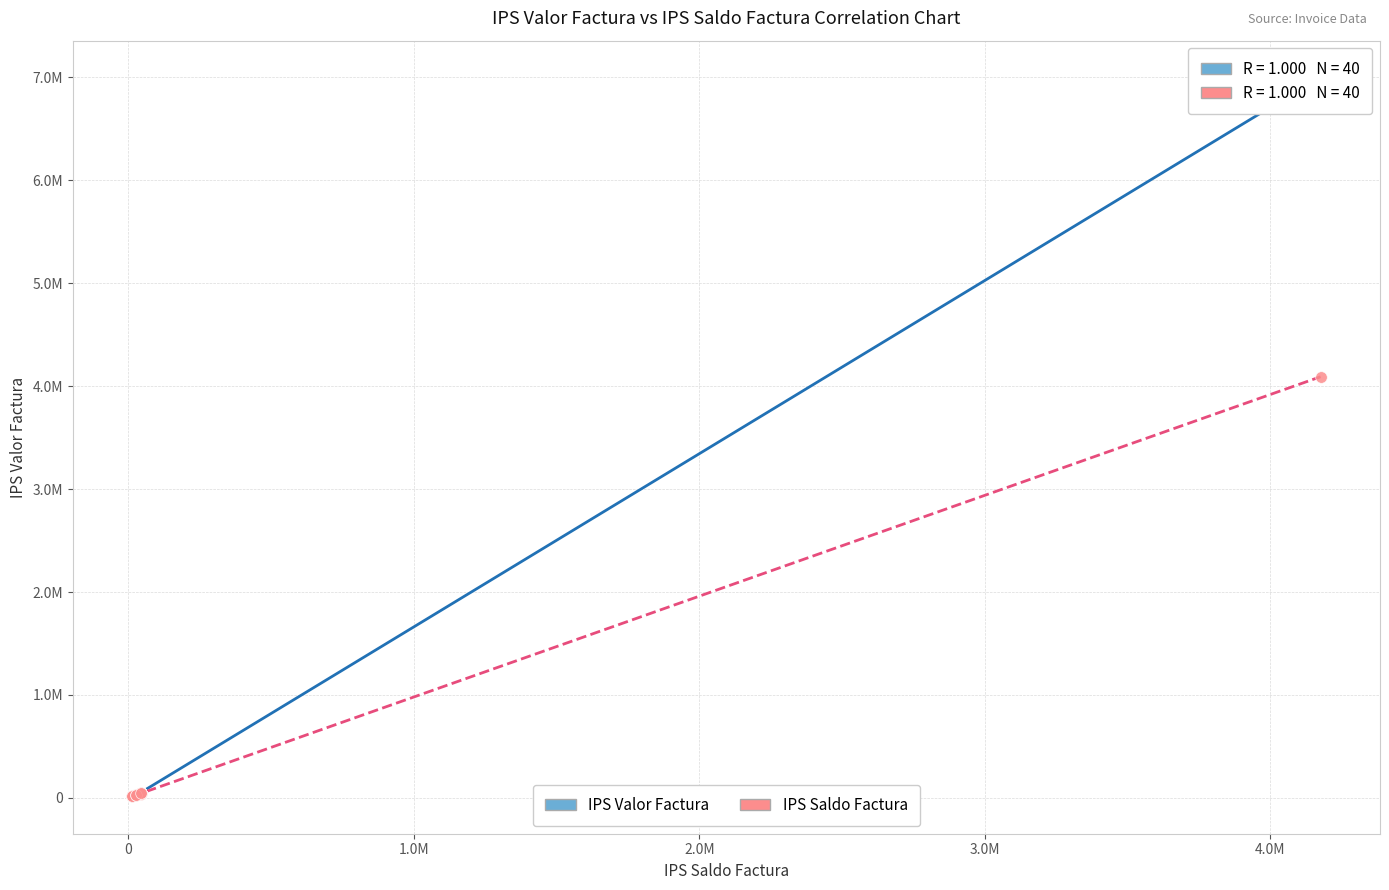

What are all the series names shown in the legend?

IPS Valor Factura, IPS Saldo Factura